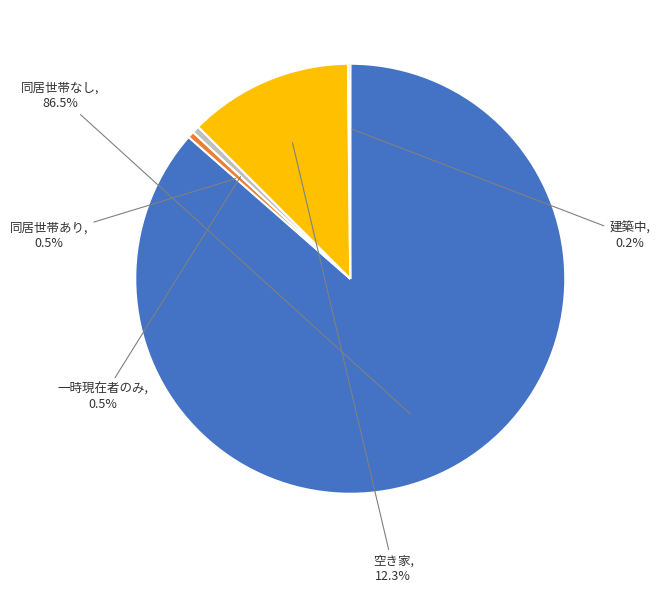

Is there a majority slice in this chart?

Yes